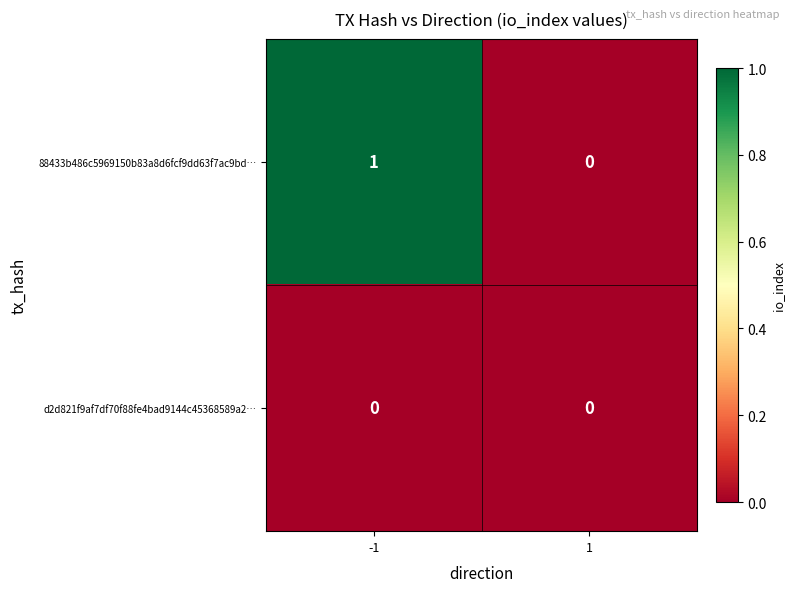

True or false: d2d821f9af7df70f88fe4bad9144c45368589a2… has a value of 0 at 1.

True